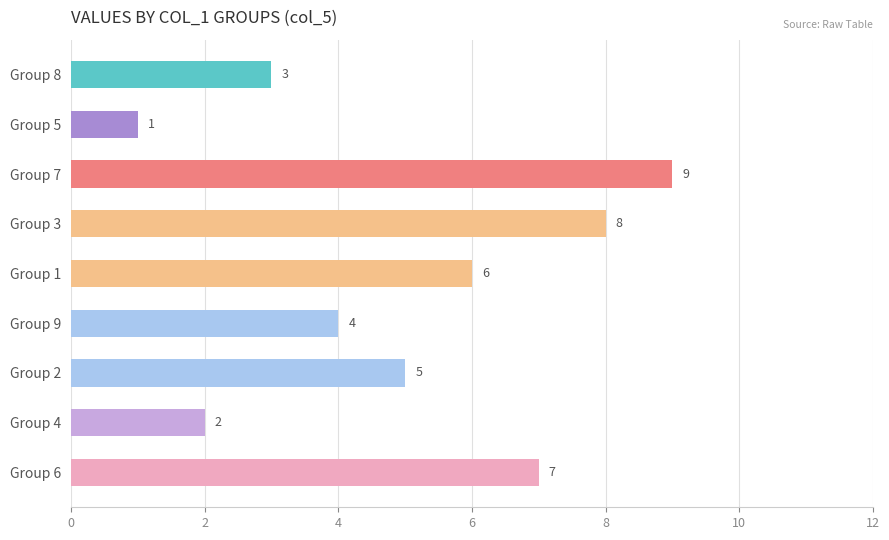

Which label corresponds to the largest value in the chart?

Group 7